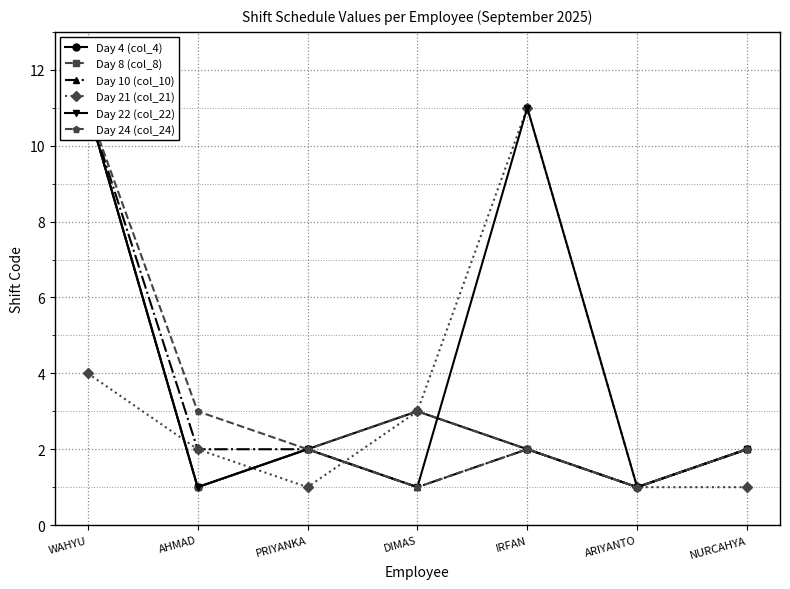

What is the smallest value displayed?

1